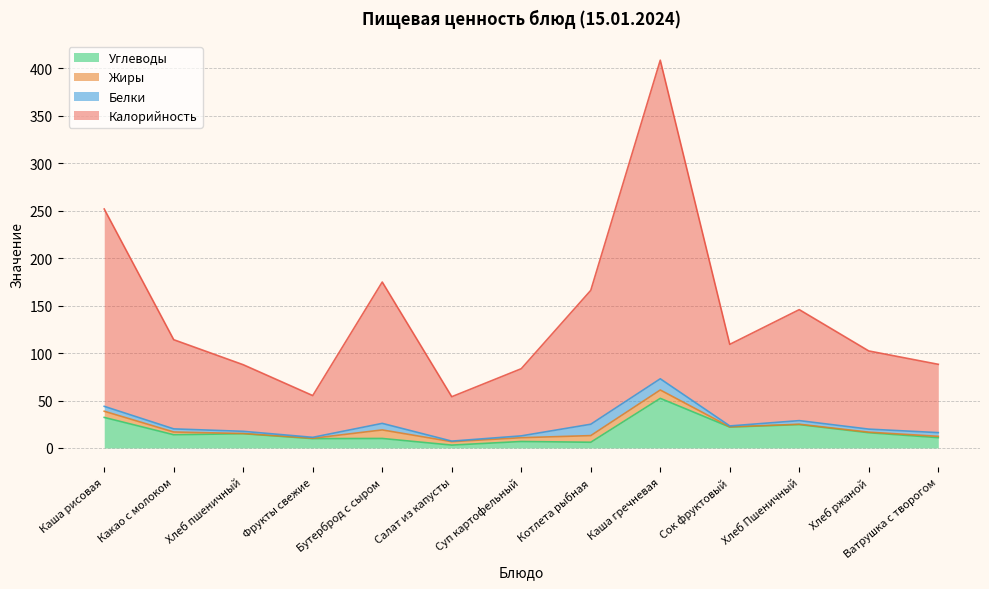

What is the sum of the Калорийность values at Ватрушка с творогом and Хлеб Пшеничный?

234.0